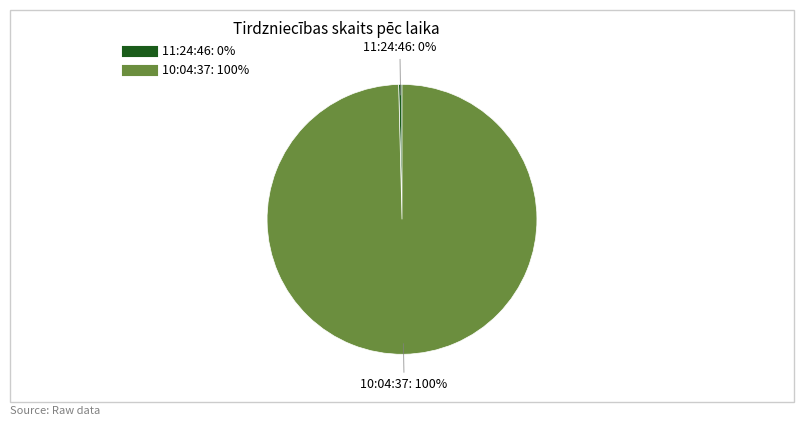

Does 11:24:46 account for over 50% of the chart?

No